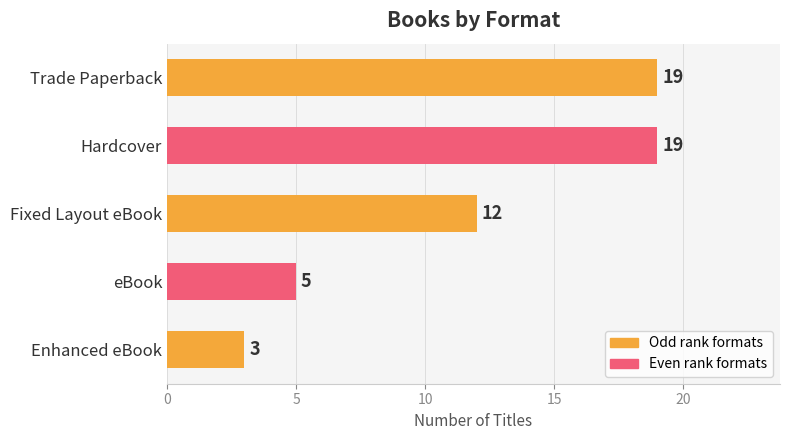

How many categories are shown in the chart?

5